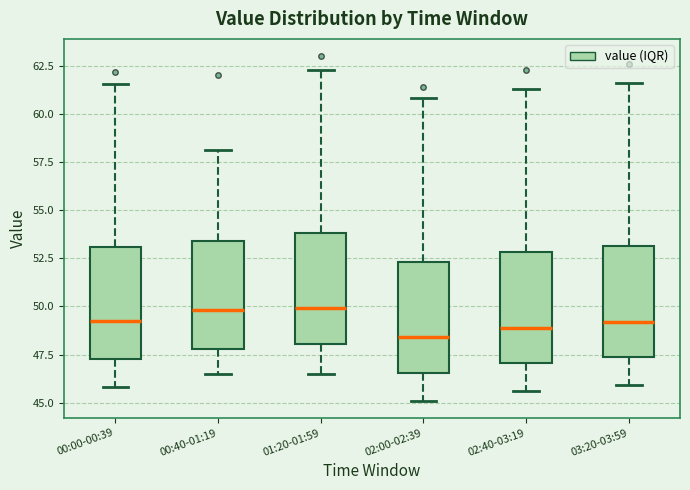

Where does the upper whisker of the box for 01:20-01:59 end on the y-axis? The values are not printed on the chart, so give them approximately, as read against the axis.

62.5